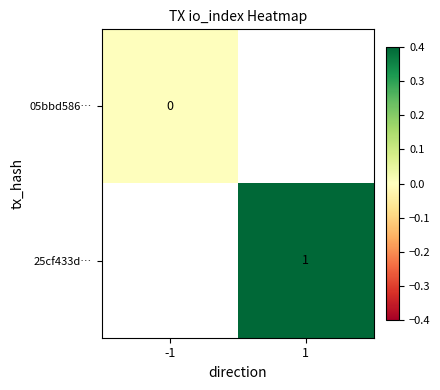

Is it true that 25cf433d… equals 1 at 1?

True